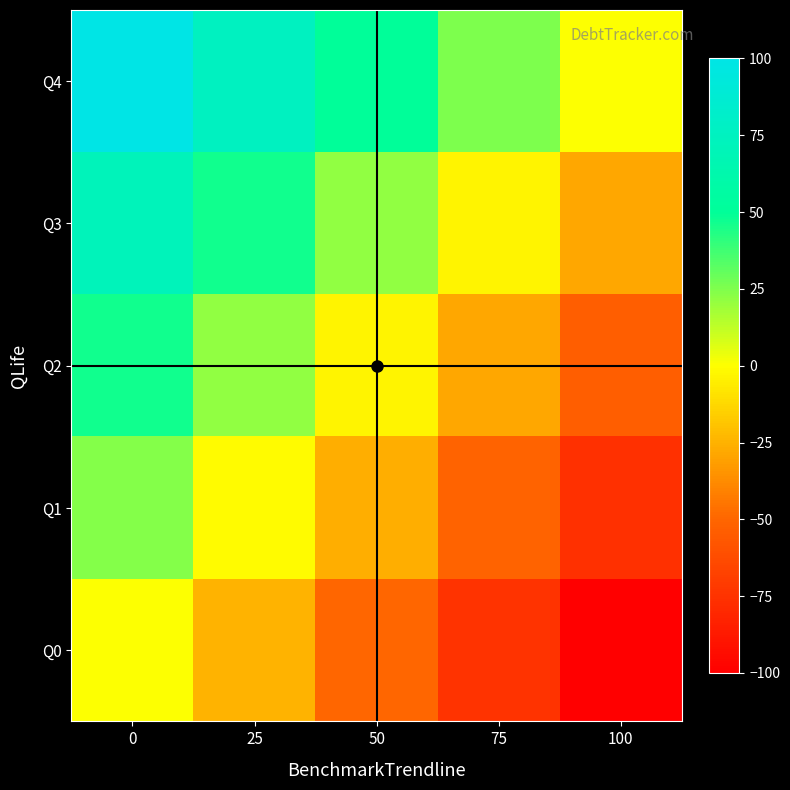

Reading left to right, what are all the values shown in this chart?

Q0: 0=0.0	25=-25.0	50=-50.0	75=-75.0	100=-100.0
Q1: 0=24.1	25=-0.9	50=-25.9	75=-50.9	100=-75.9
Q2: 0=46.2	25=21.2	50=-3.8	75=-28.8	100=-53.8
Q3: 0=71.3	25=46.3	50=21.3	75=-3.7	100=-28.7
Q4: 0=100.0	25=75.0	50=50.0	75=25.0	100=0.0